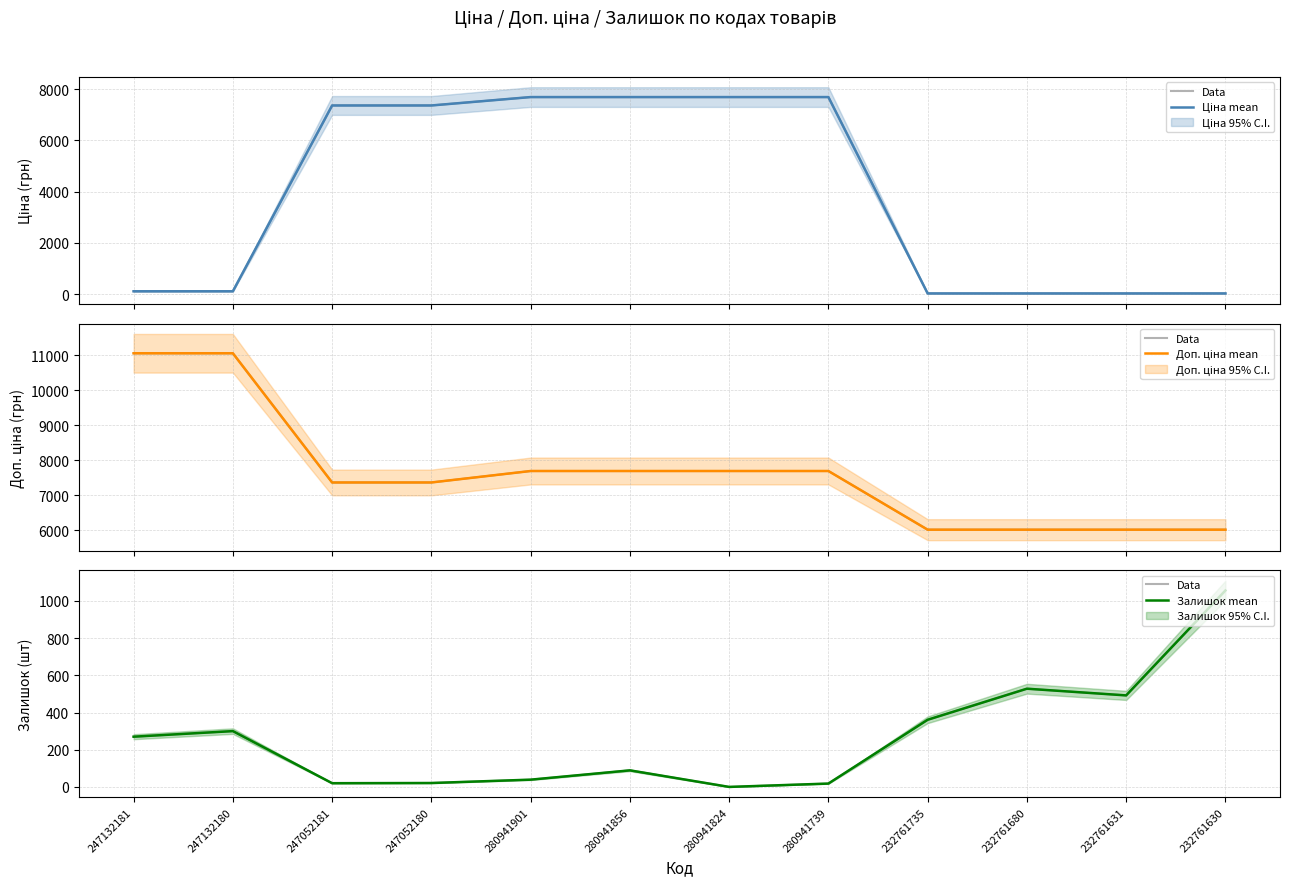

The Доп. ціна mean series shows 9779.6 at 232761680. True or false?

False